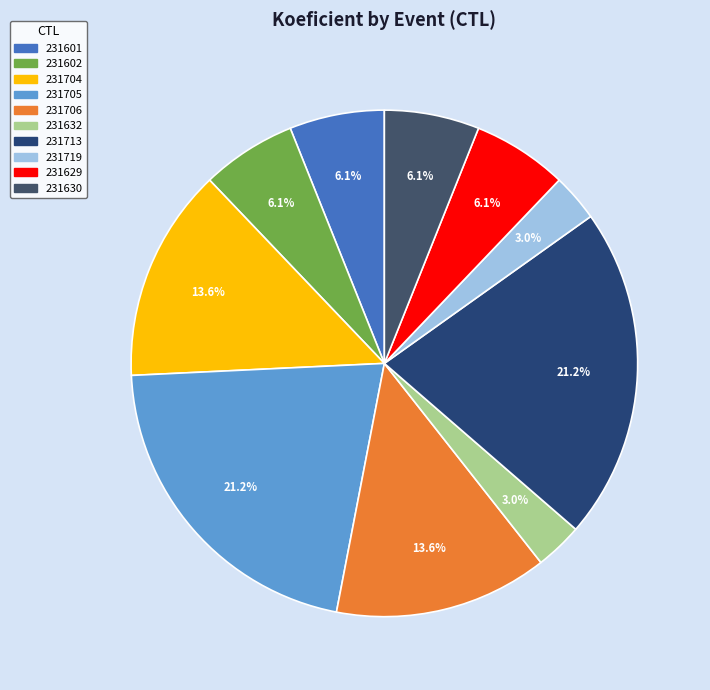

Count the number of slices in the pie.

10